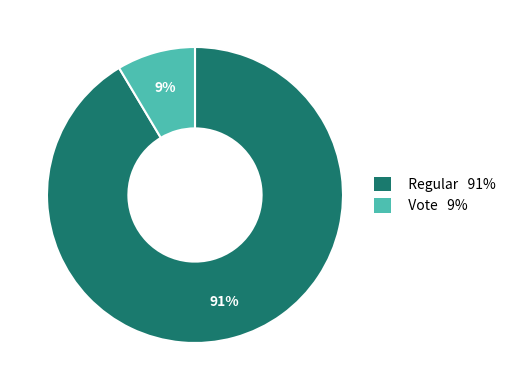

How many segments does this pie chart have?

2